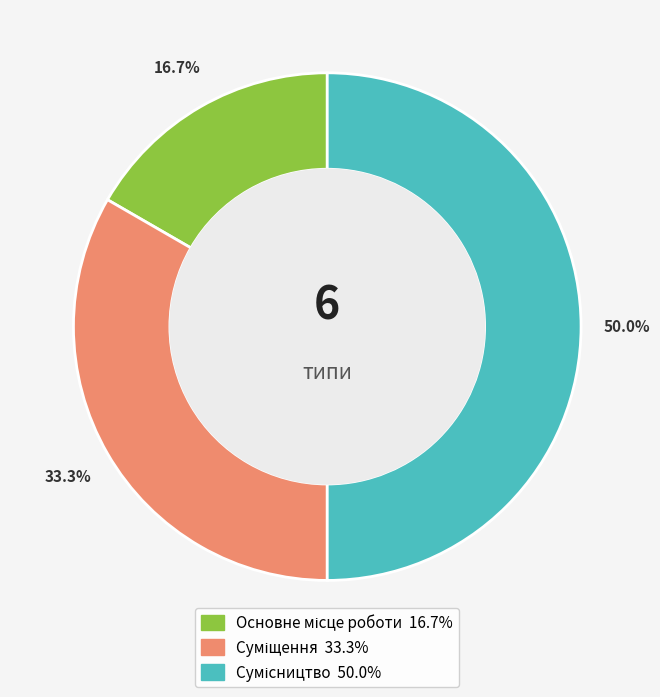

How many slices are in this pie chart?

3